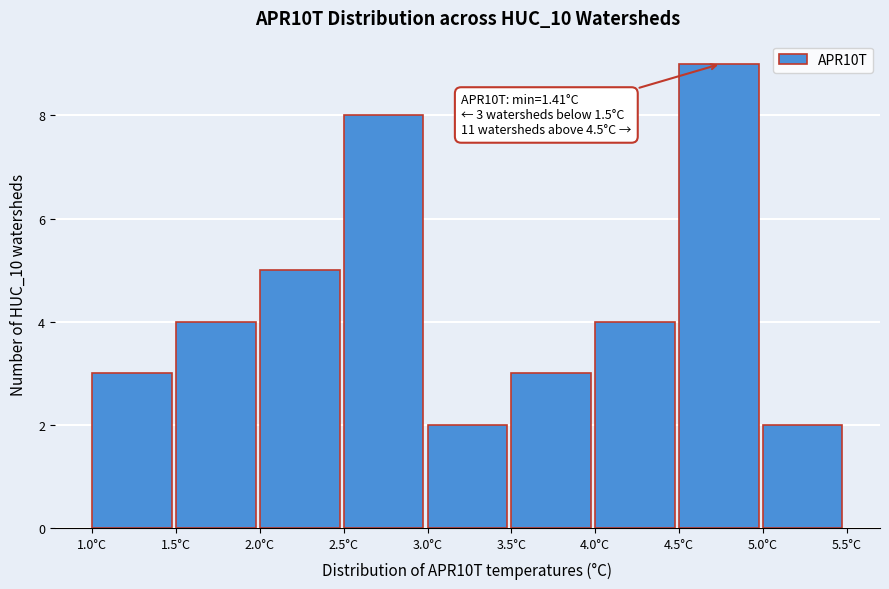

Which range on the x-axis has the tallest bar?

4.5 to 5.0